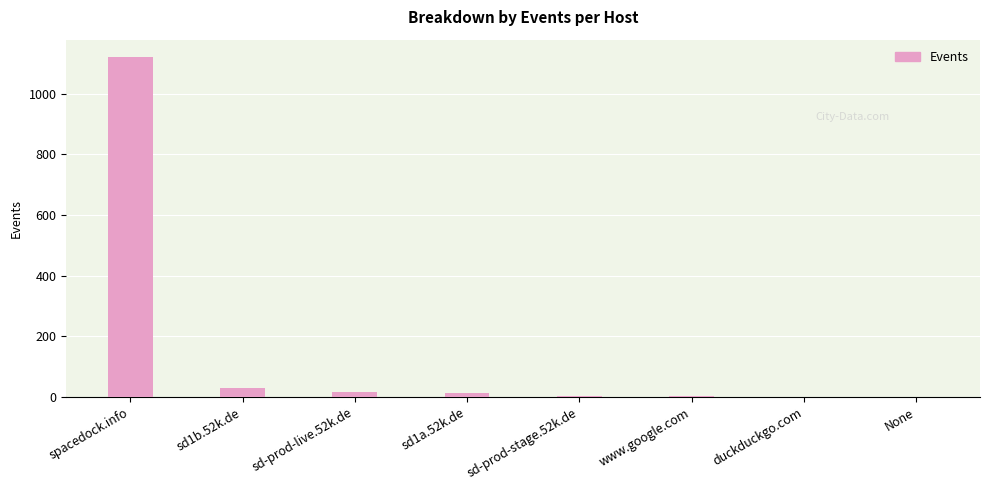

Is it true that the value at sd1a.52k.de is 14?

True